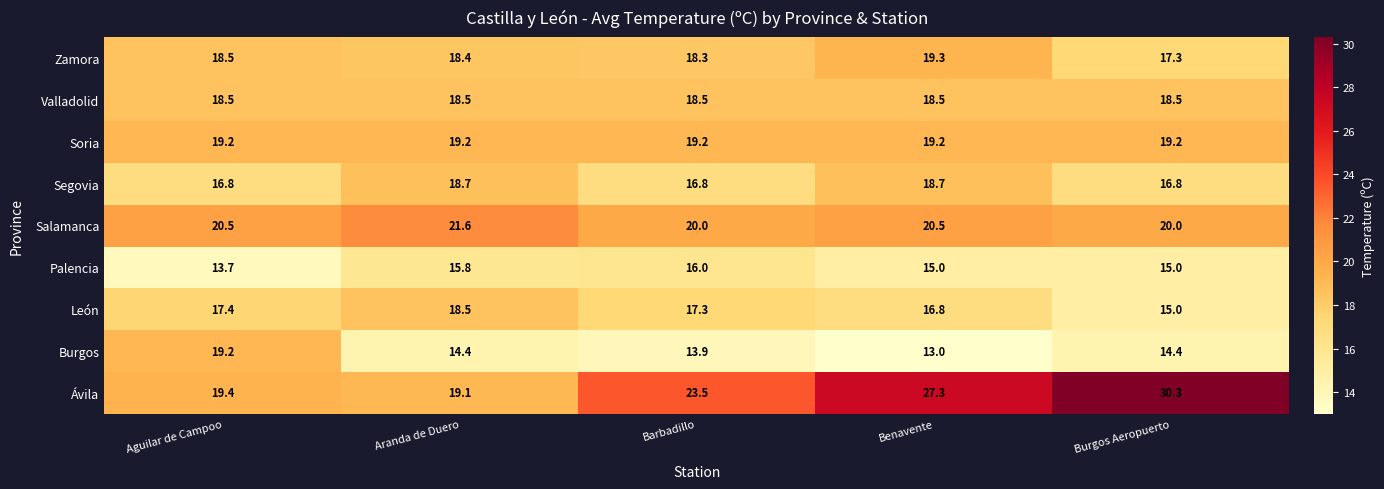

Which label corresponds to the smallest value in the chart?

Benavente